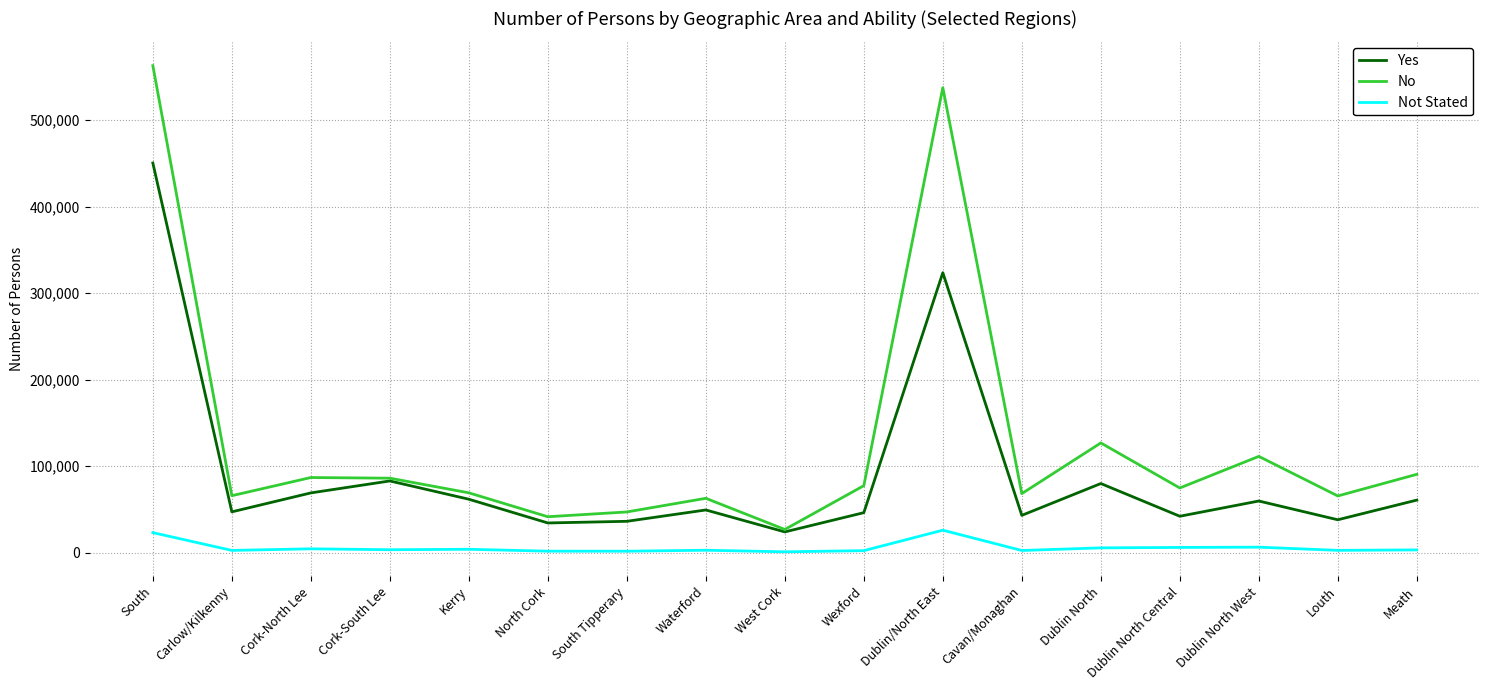

True or false: Not Stated and Yes intersect in this chart.

False